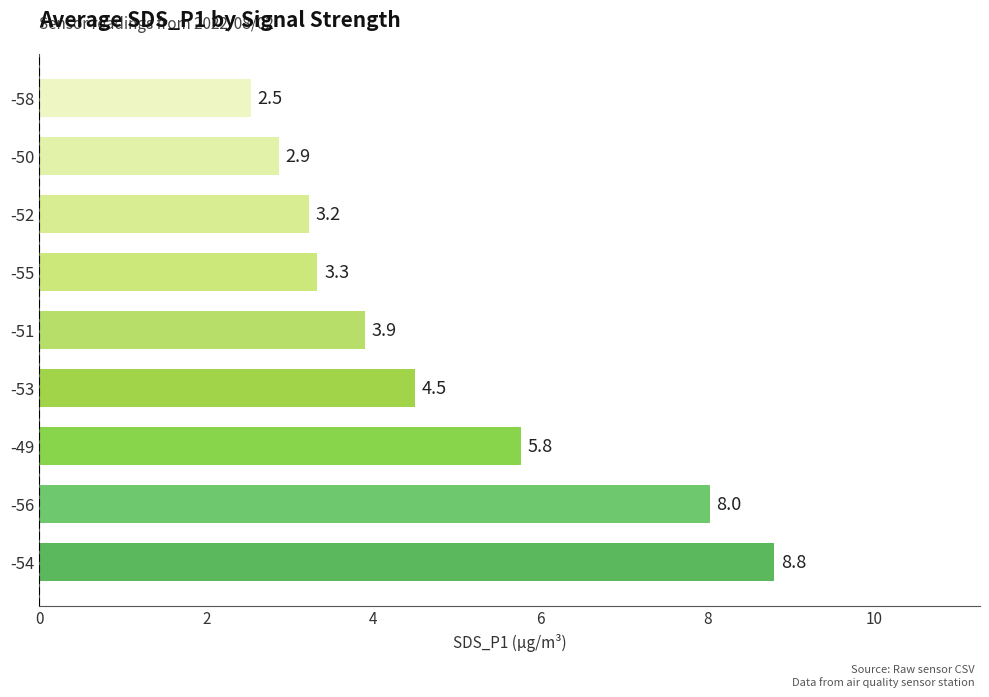

Does the chart contain stacked bars?

No